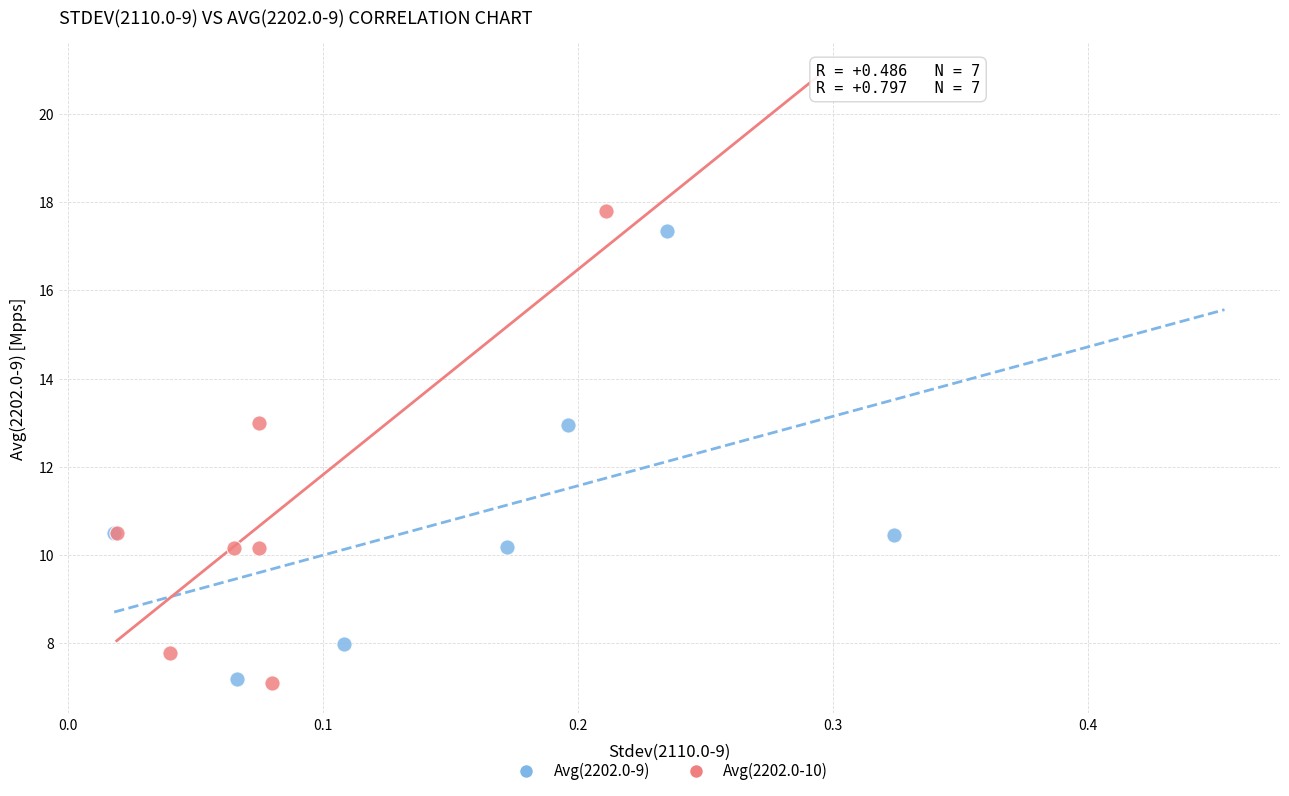

Which series reaches the maximum Y coordinate?

Avg(2202.0-10)